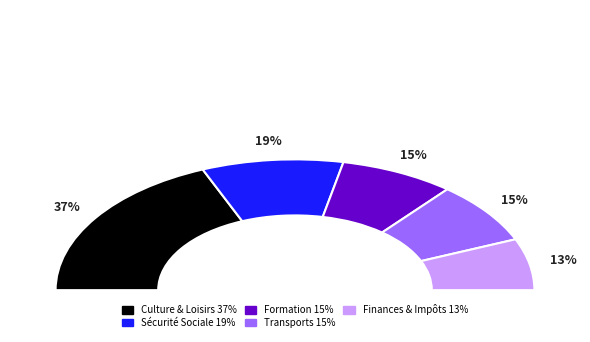

Is Sécurité Sociale the majority of the pie?

No